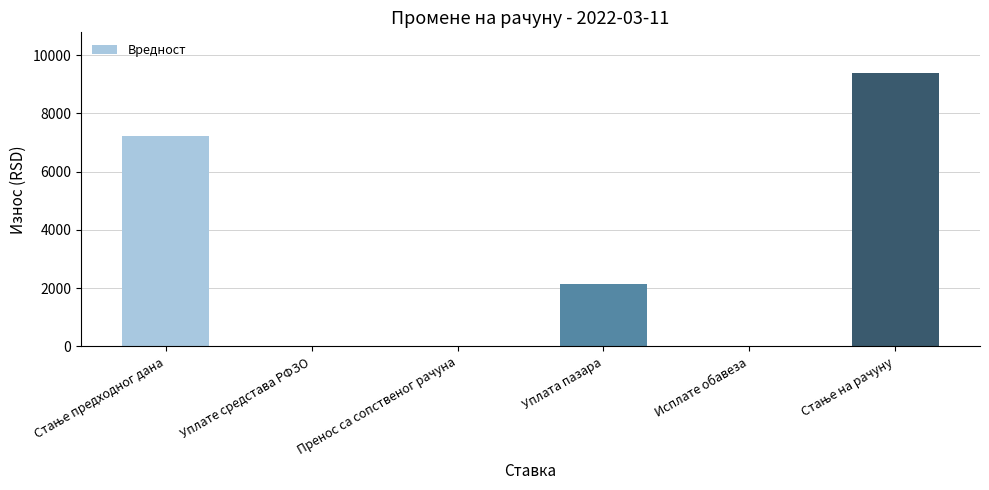

Reading left to right, extract all data points from this chart.

7225.8	0.0	0.0	2150.0	0.0	9375.8